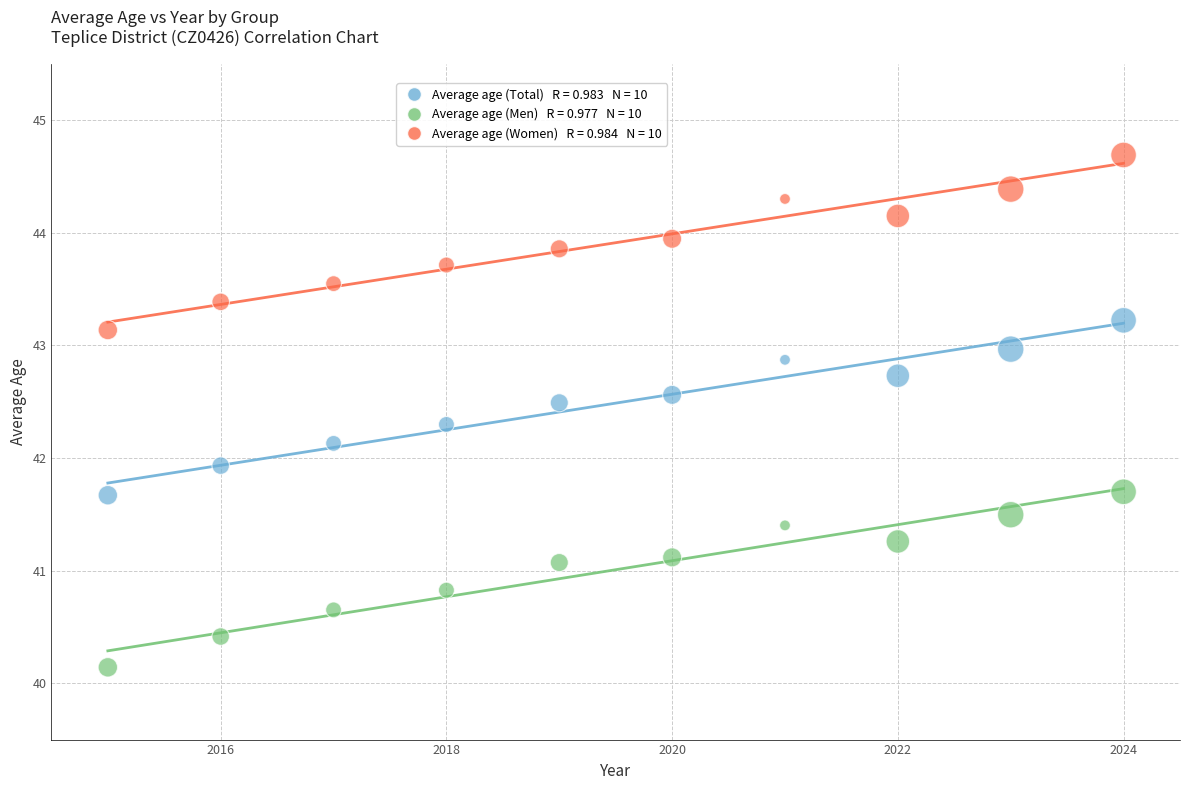

Across all series, what Y value is closest to 42?

41.9